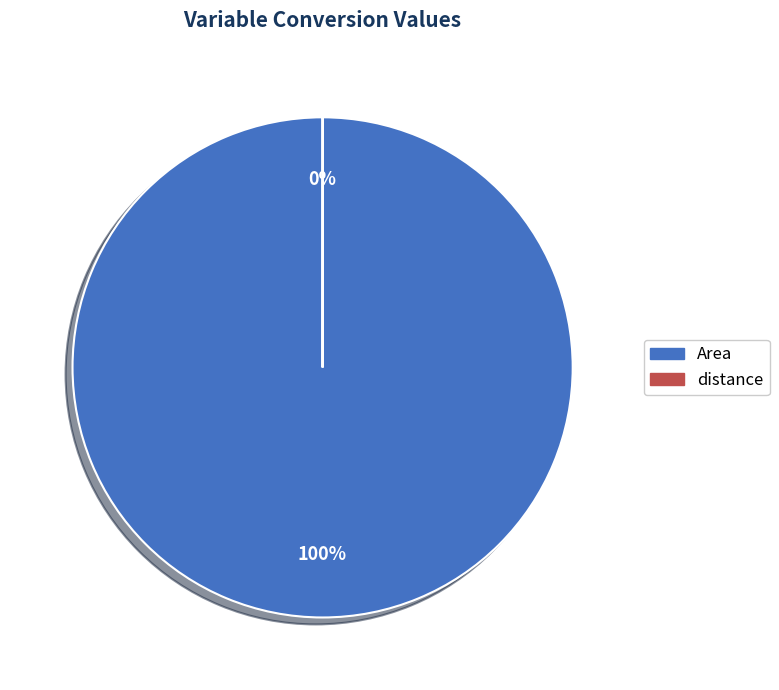

Does any single category account for the majority?

Yes